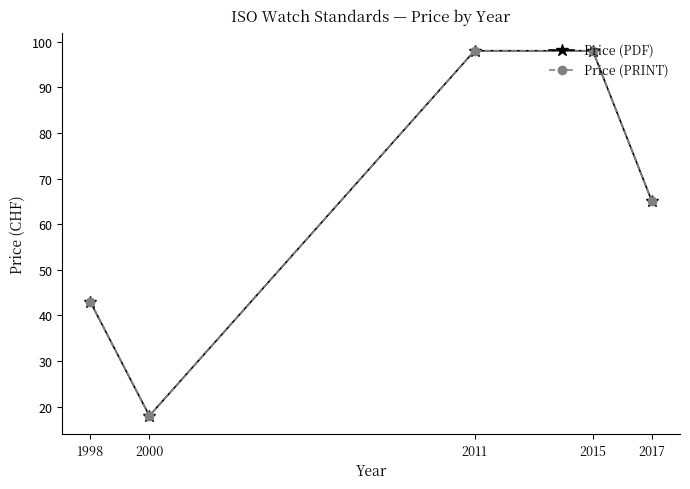

Between 2015 and 2000, which is larger?

2015